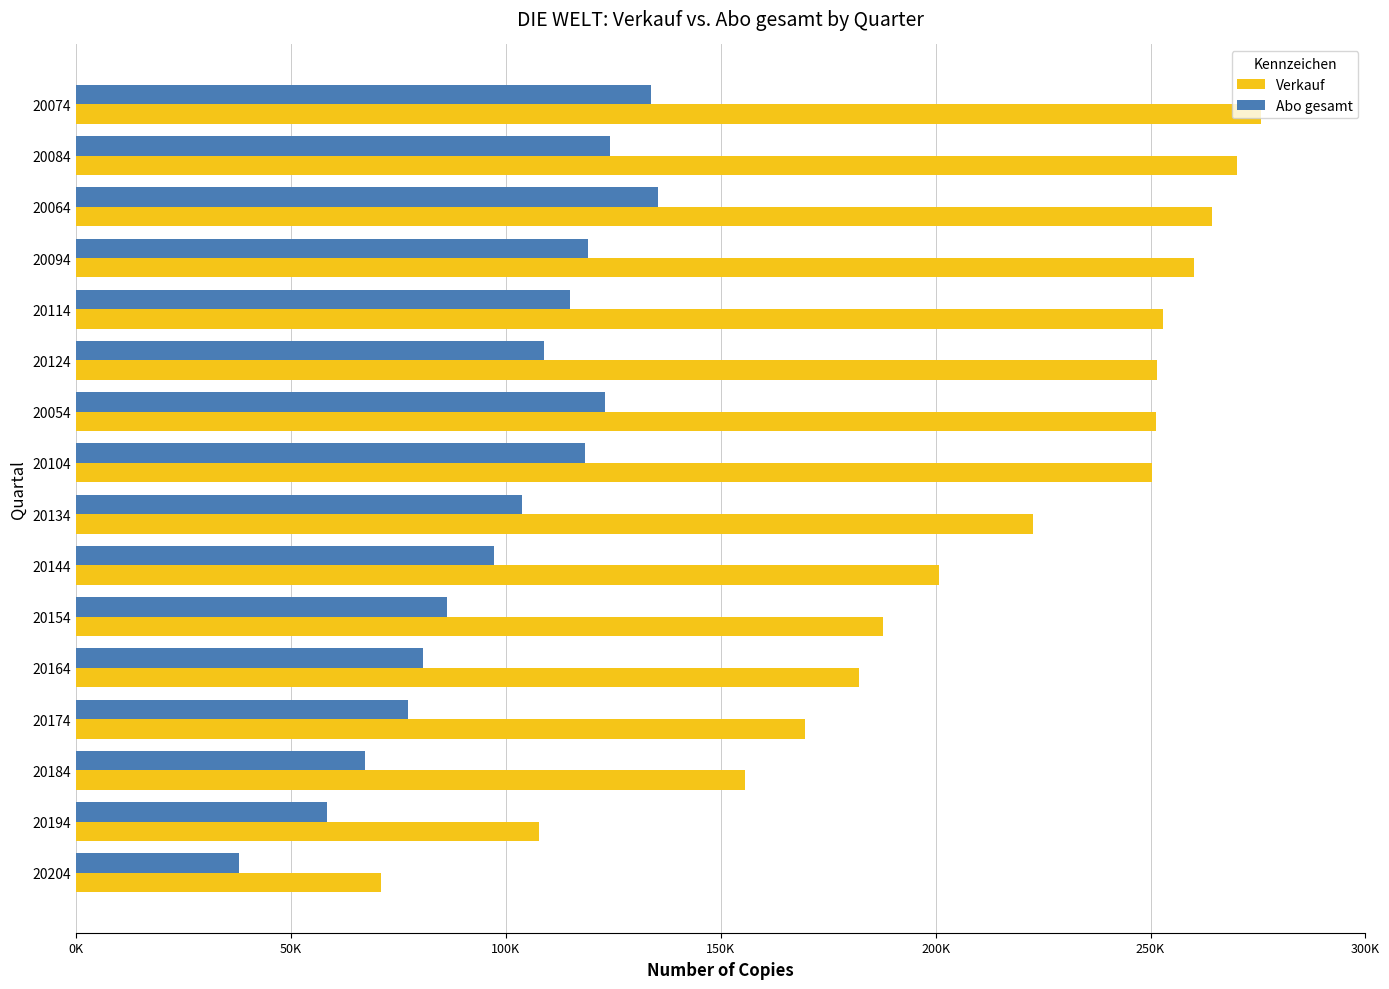

What is the sum of all Verkauf values?

3373522